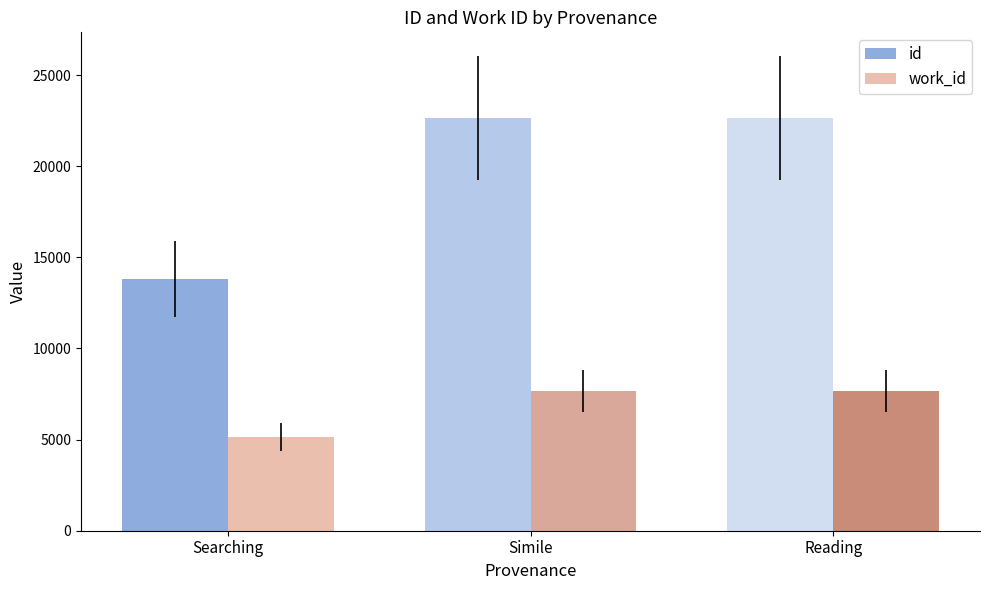

Is the value of id at Reading greater than the value of work_id at Reading?

Yes